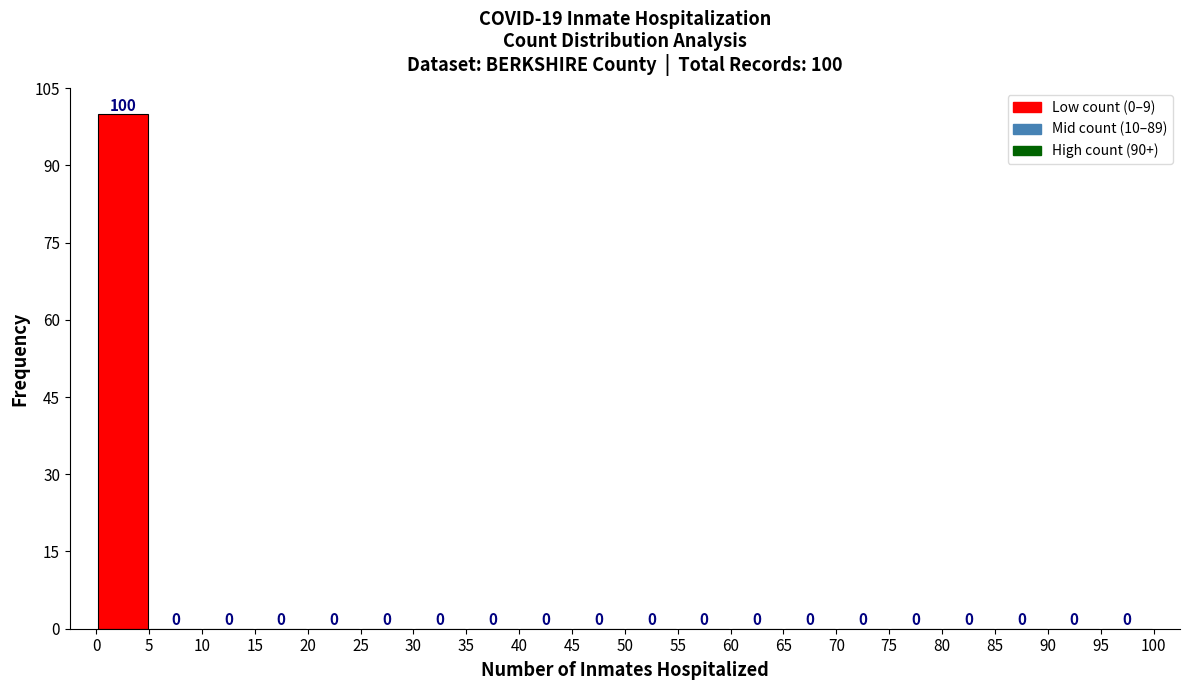

Over which range of the x-axis is the bar tallest?

0 to 5